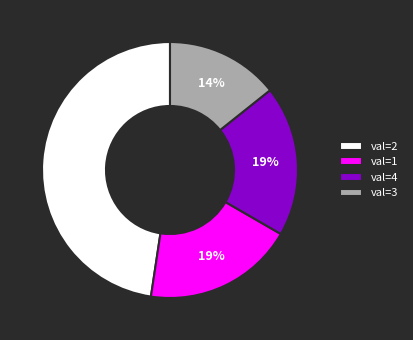

Approximately how many times larger is the value at val=1 compared to val=4?

1.0